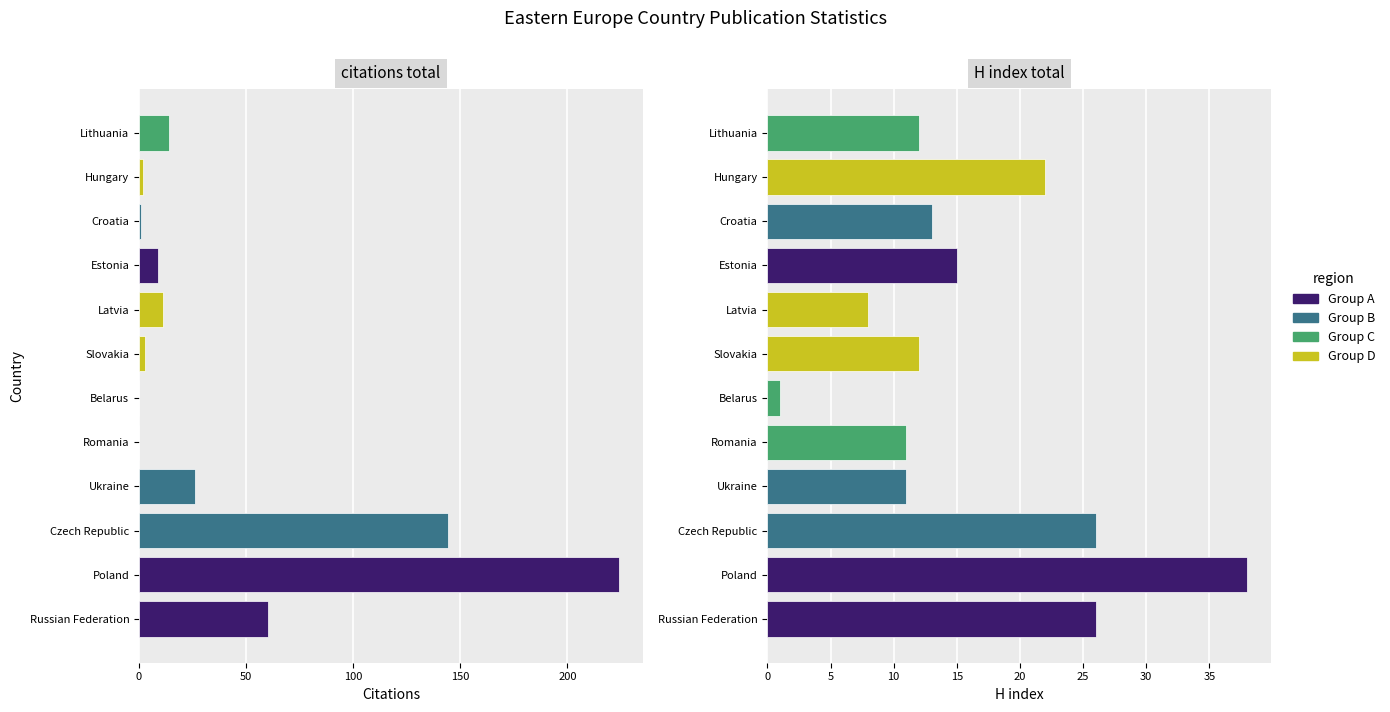

Which has a higher value, Croatia or Romania?

Croatia